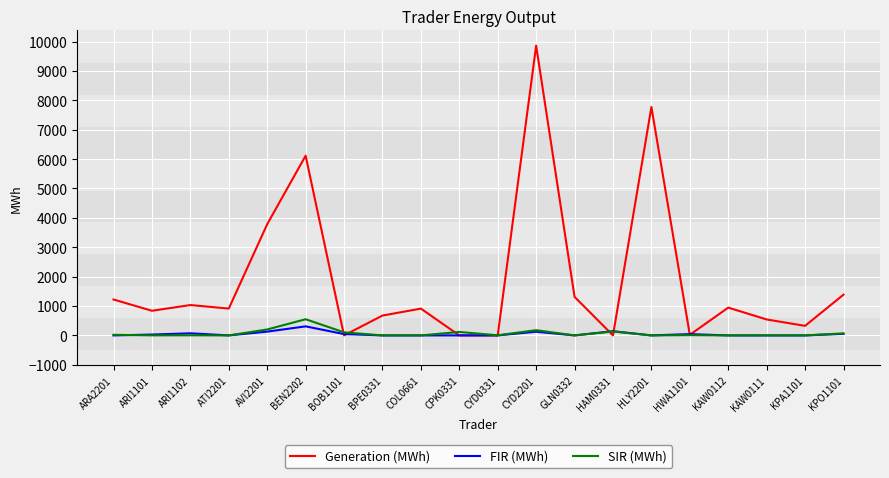

At which category does the chart reach its peak across all series?

CYD2201